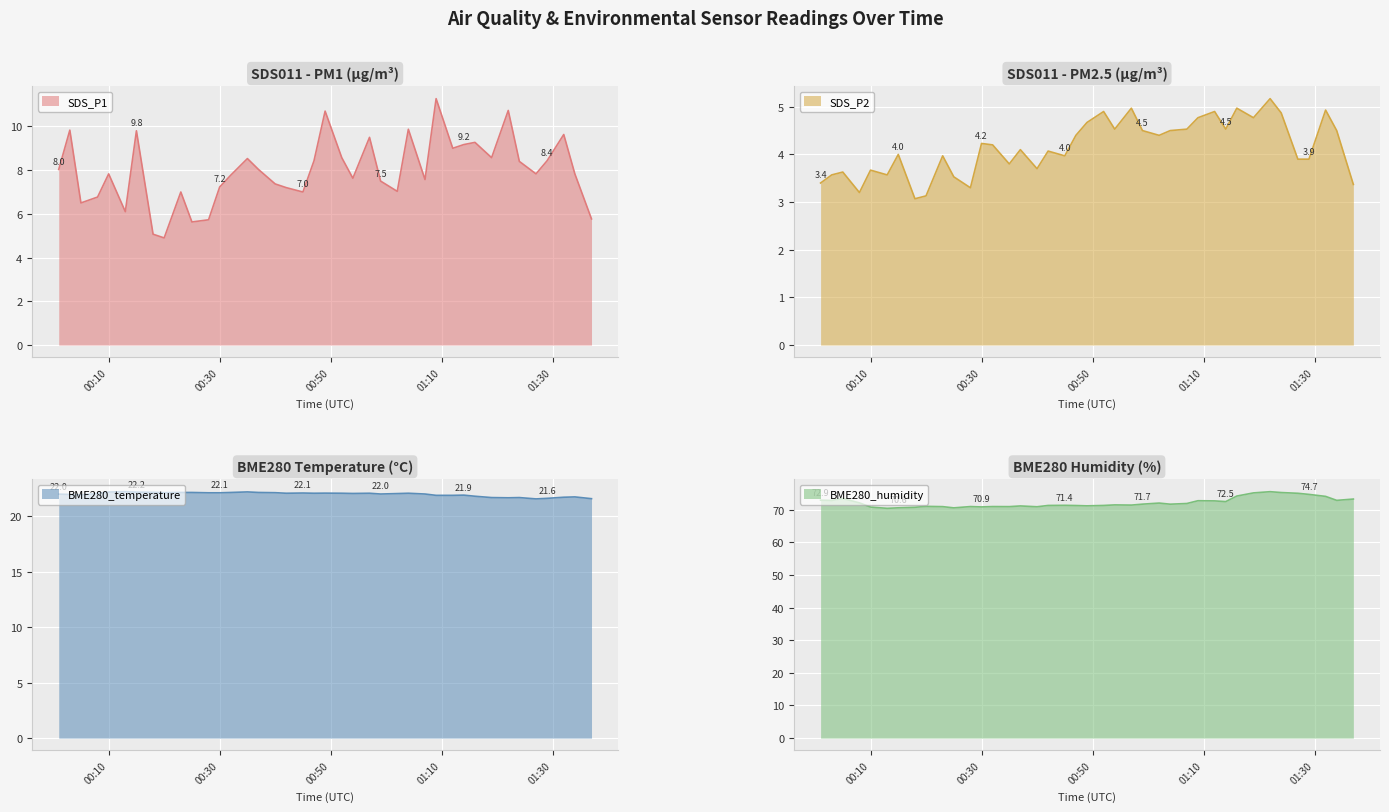

Does the chart display data point markers on the line(s)?

No